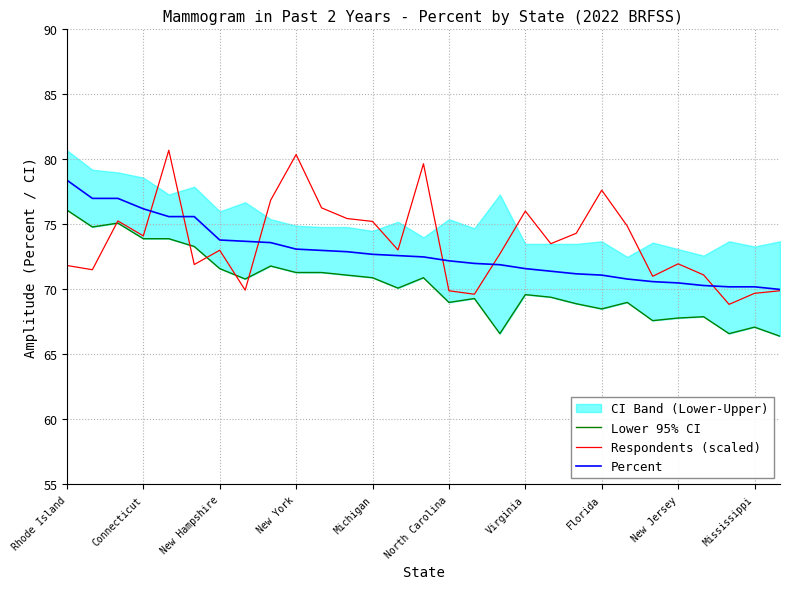

What is the sum of all Percent values?

2111.7